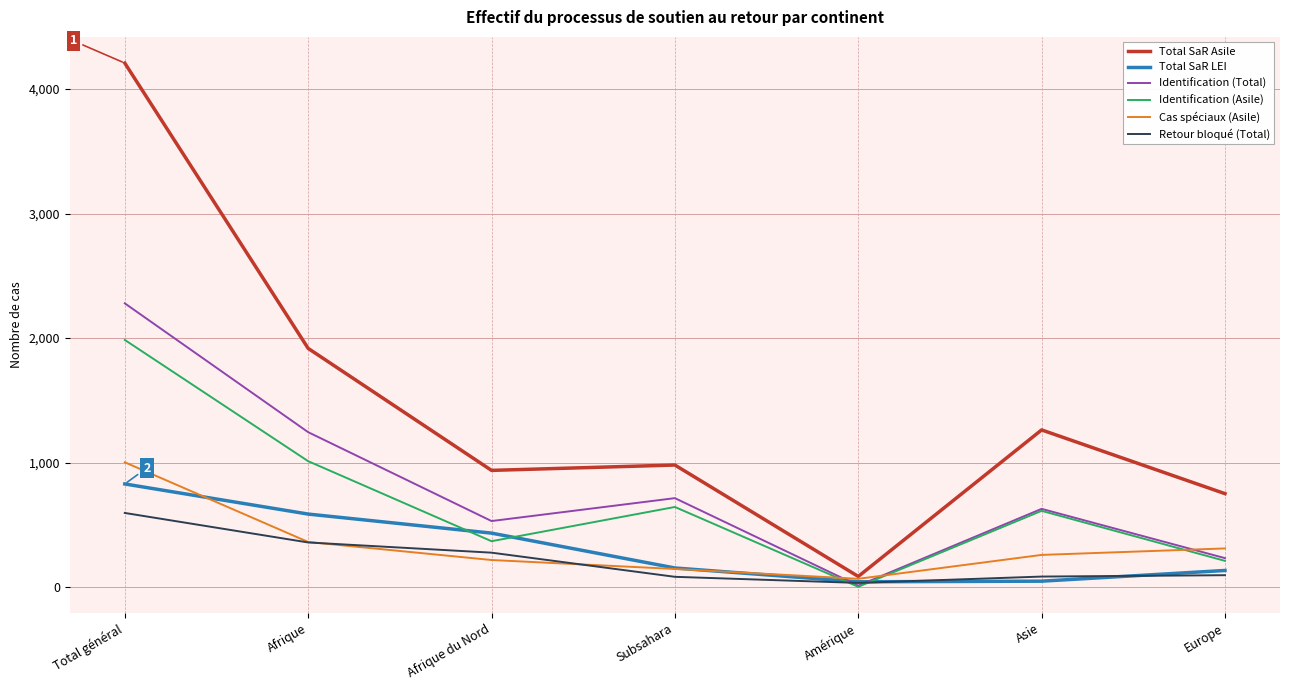

How many lines are shown in the chart?

6